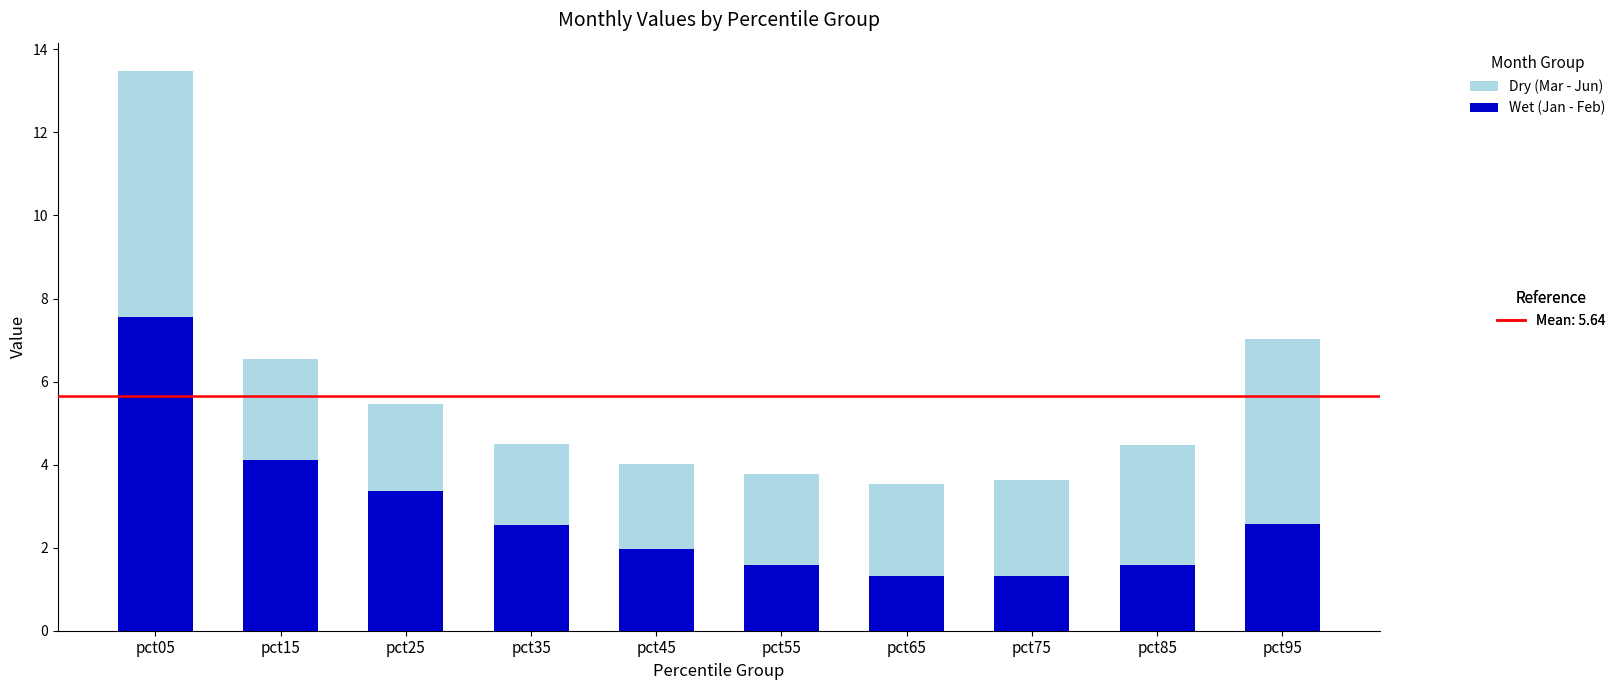

What is the total value across all series at pct15?

6.5